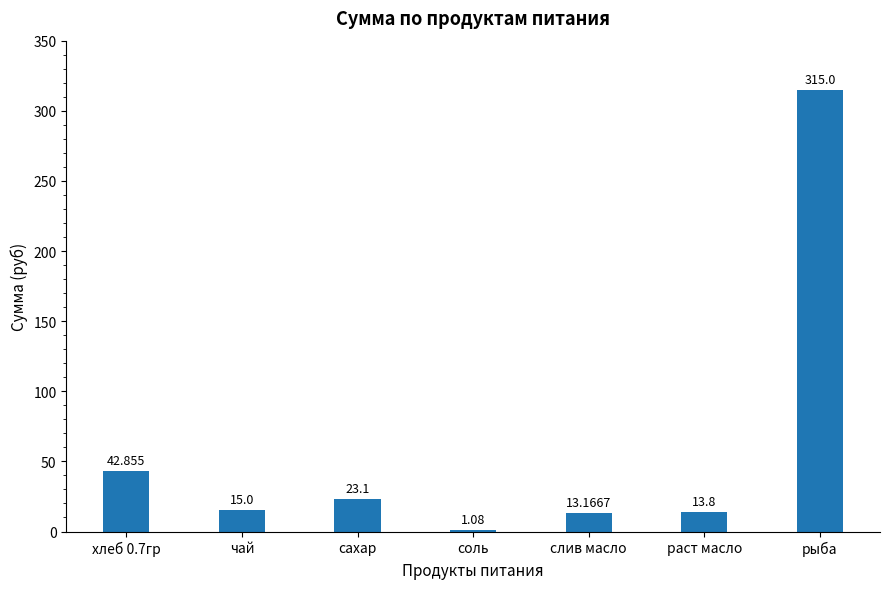

What is the label of the 1st bar from the right?

рыба